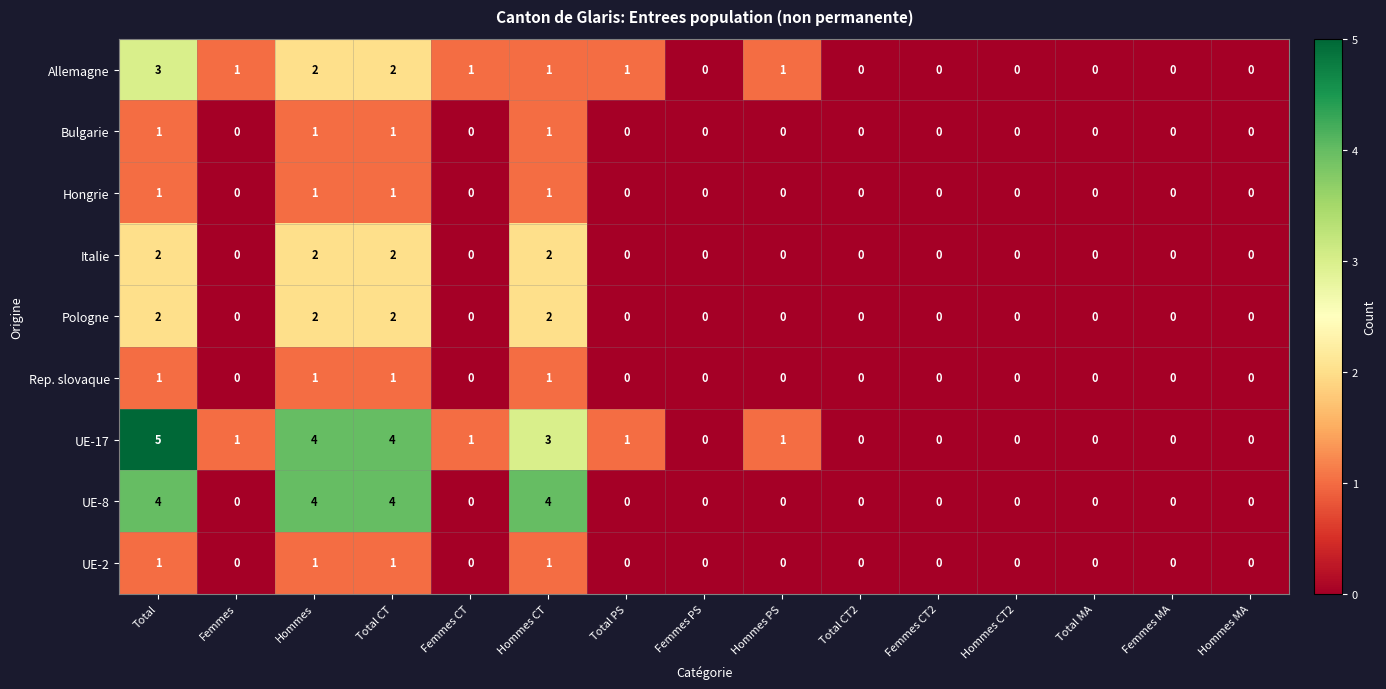

Which series has the largest total across all categories?

UE-17